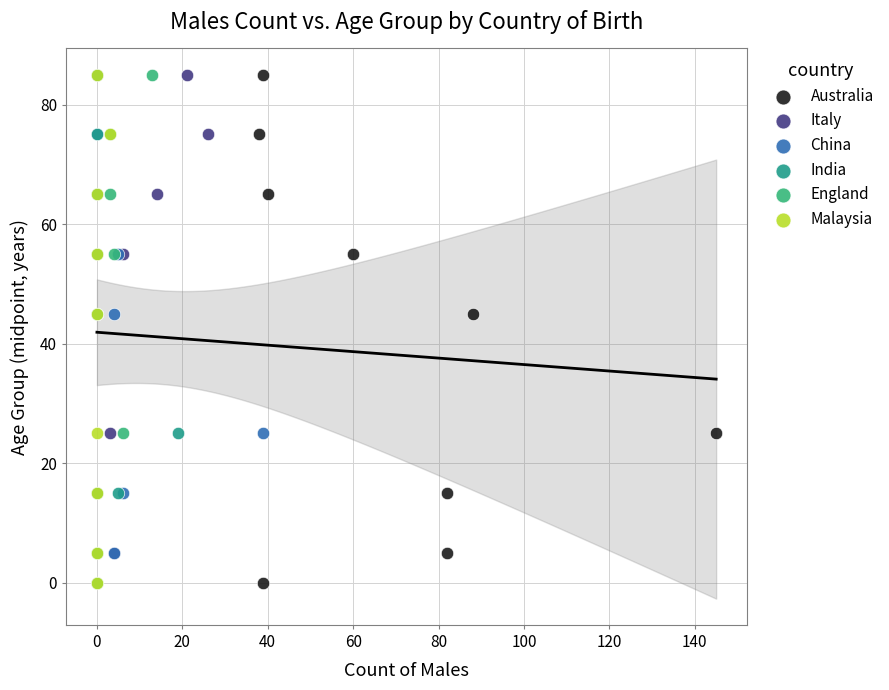

What are all the series names shown in the legend?

Australia, Italy, China, India, England, Malaysia